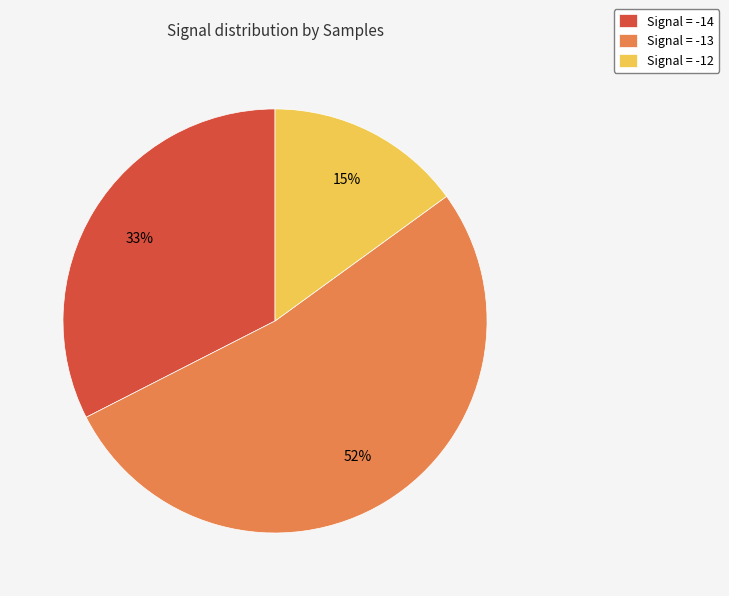

To the nearest percent, what portion does Signal = -13 represent?

52%